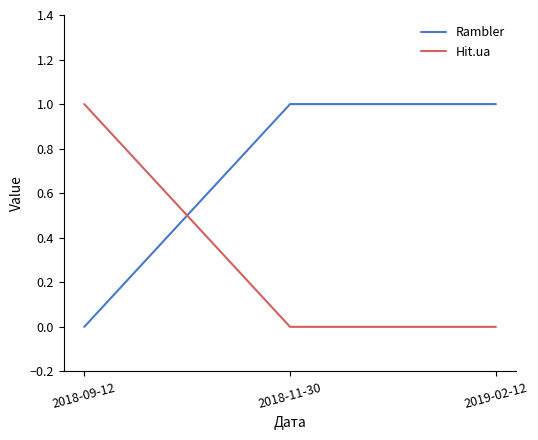

How many lines are shown in the chart?

2